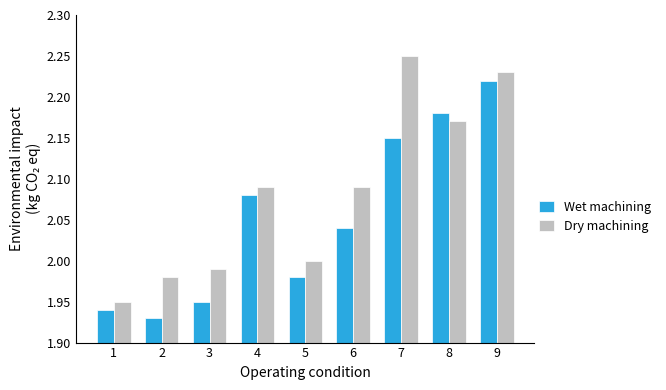

Which category has the highest value in the Wet machining series?

9